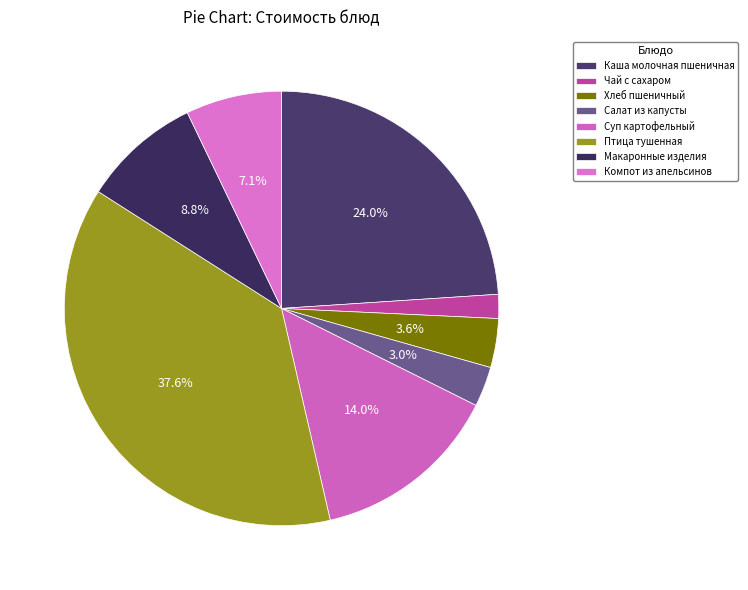

To the nearest percent, what percentage of the pie is Чай с сахаром?

2%